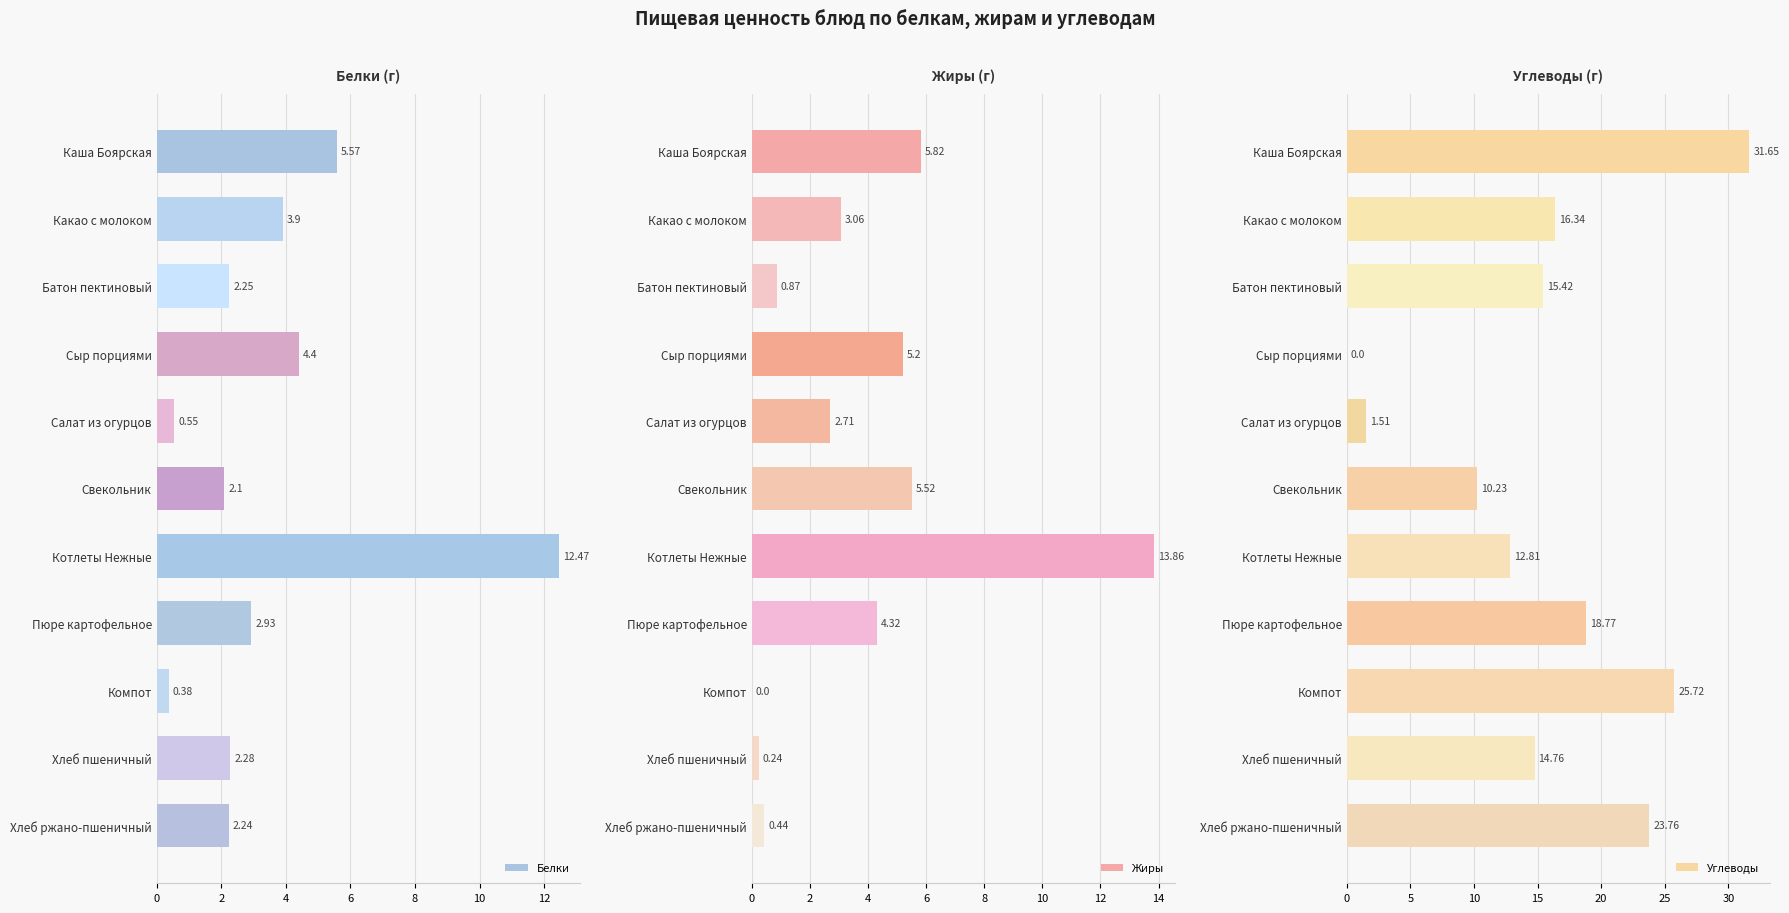

What is the difference between the maximum and minimum values in the Белки series?

12.1